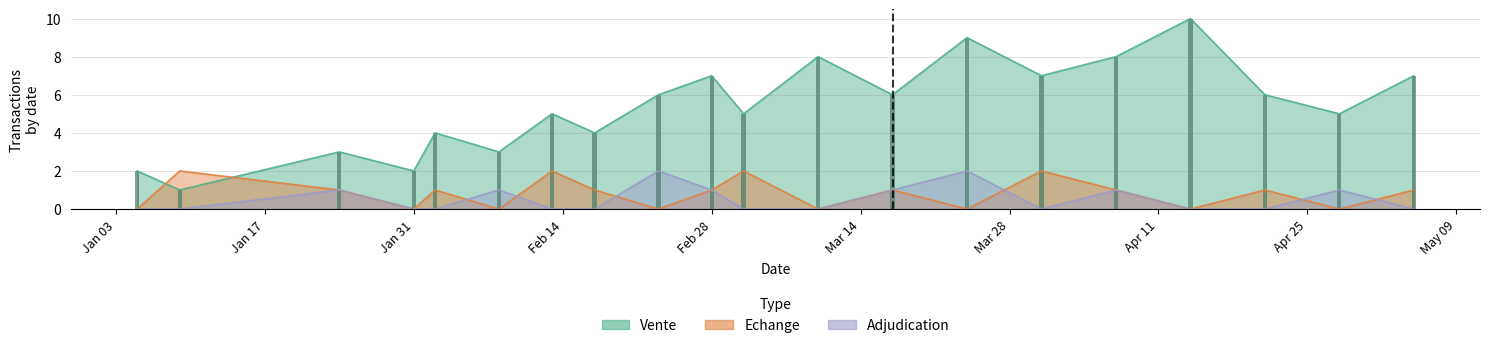

Which series has the largest range (max minus min)?

Vente